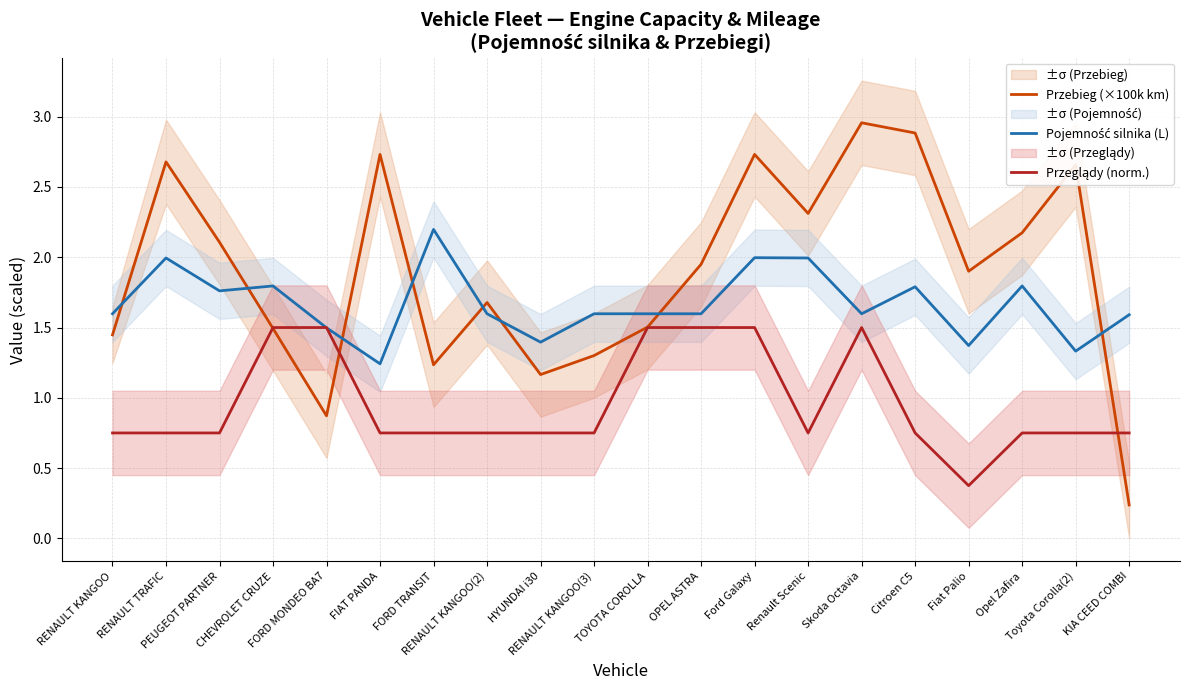

Read the Pojemność silnika (L) value at TOYOTA COROLLA.

1.6